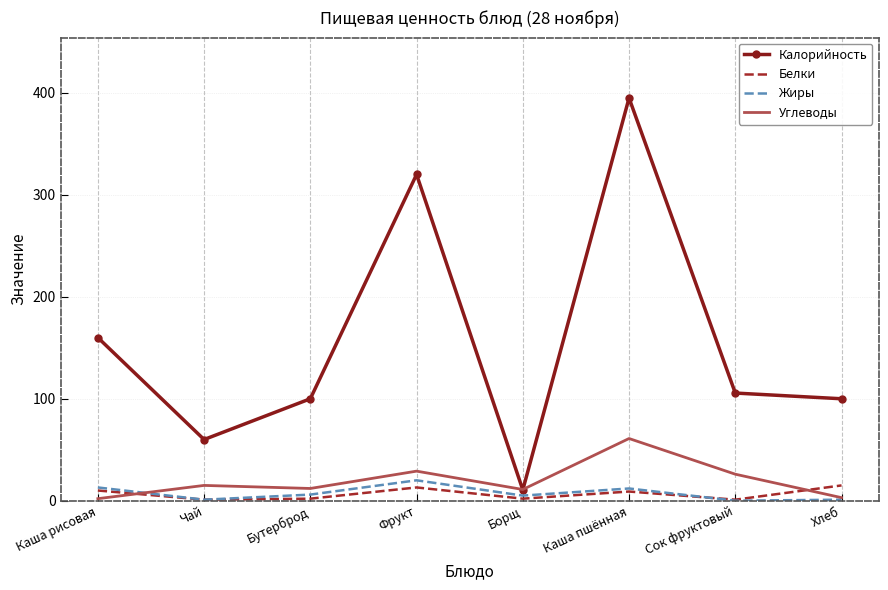

At which label does Белки first exceed 9?

Каша рисовая